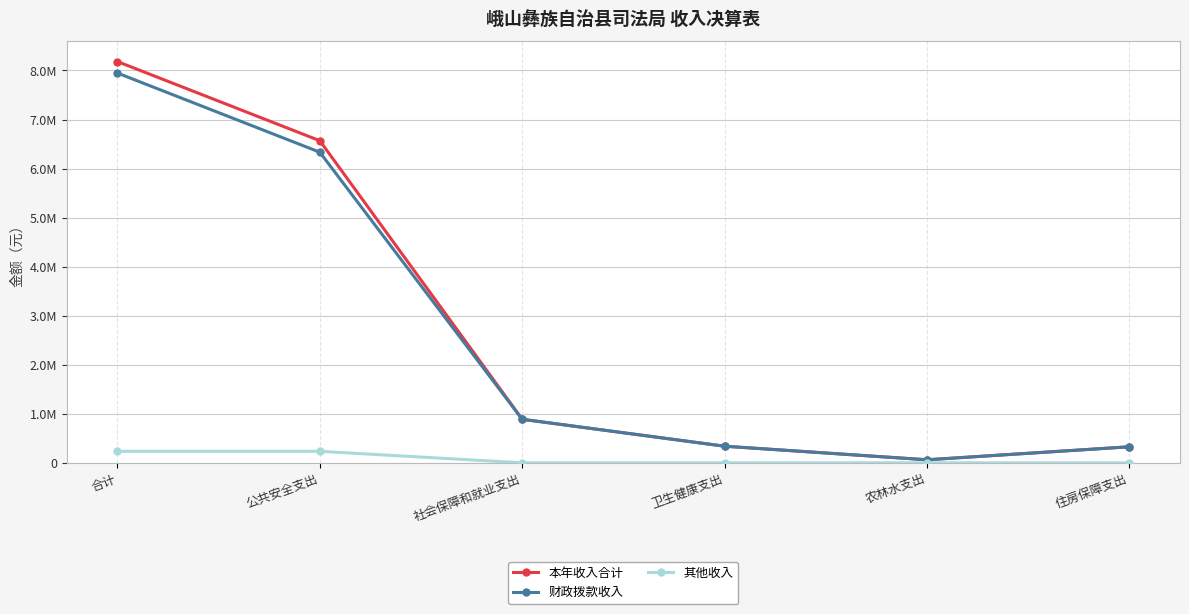

True or false: 财政拨款收入 and 本年收入合计 cross at least once.

False